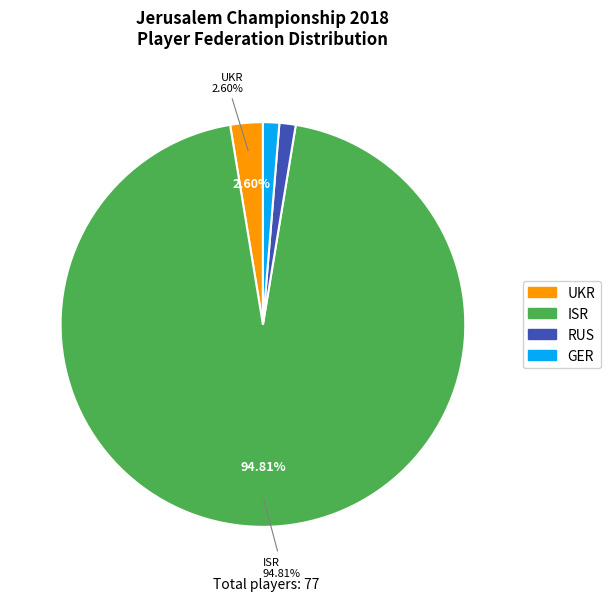

How many slices are in this pie chart?

4